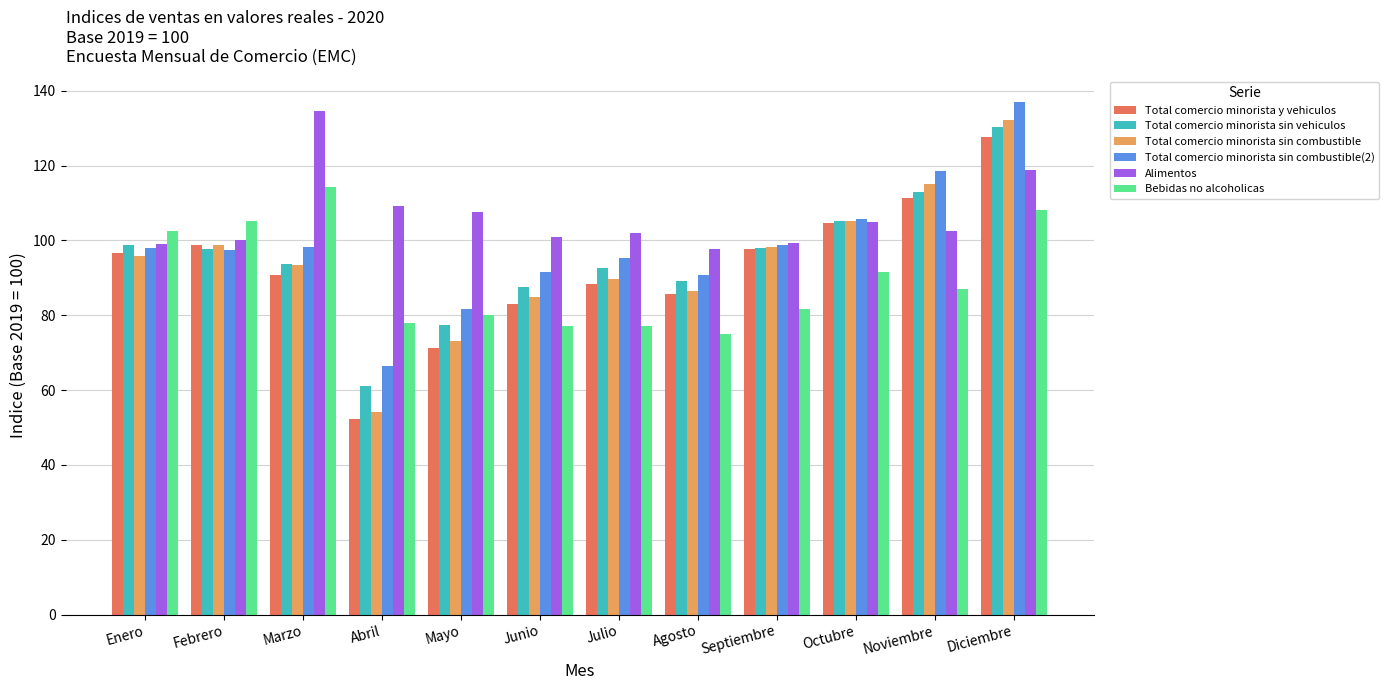

The Total comercio minorista sin combustible(2) series shows 157.5 at Noviembre. True or false?

False